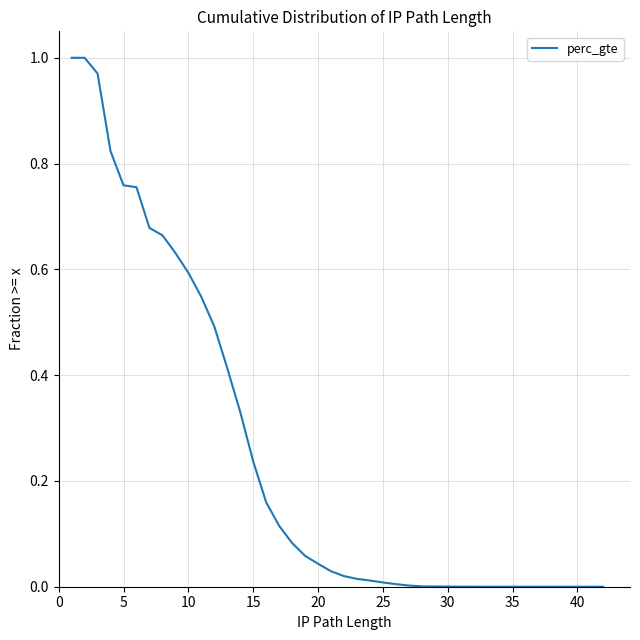

How many distinct data groups are displayed?

1